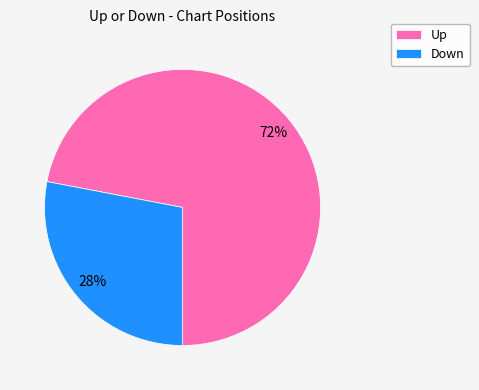

Approximately how many times larger is the value at Up compared to Down?

2.6